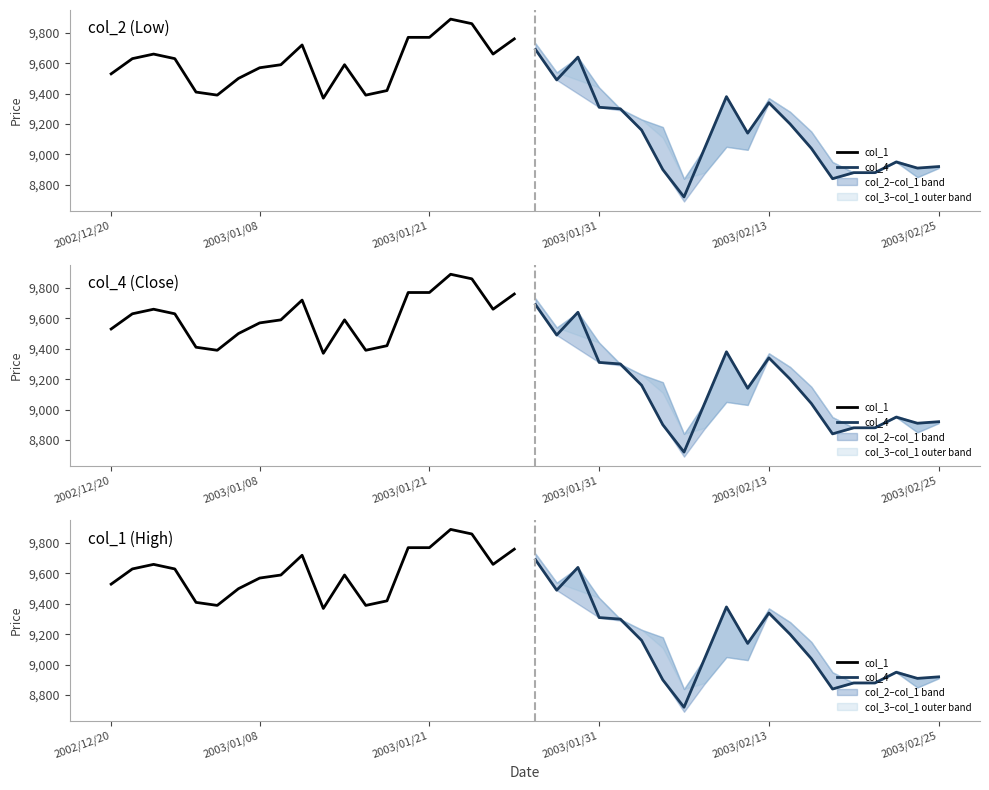

After their last crossing, which series has the higher values: col_1 or col_4?

col_1